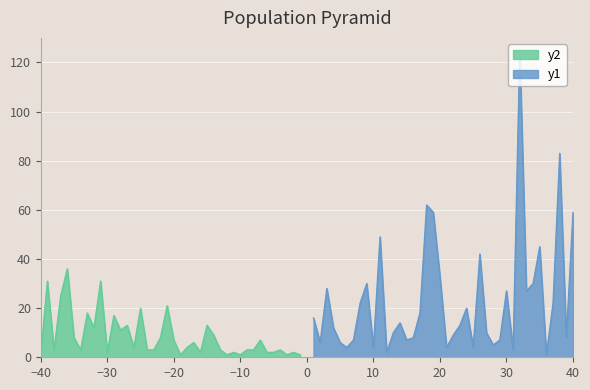

What is the difference between the maximum and second lowest values?

123